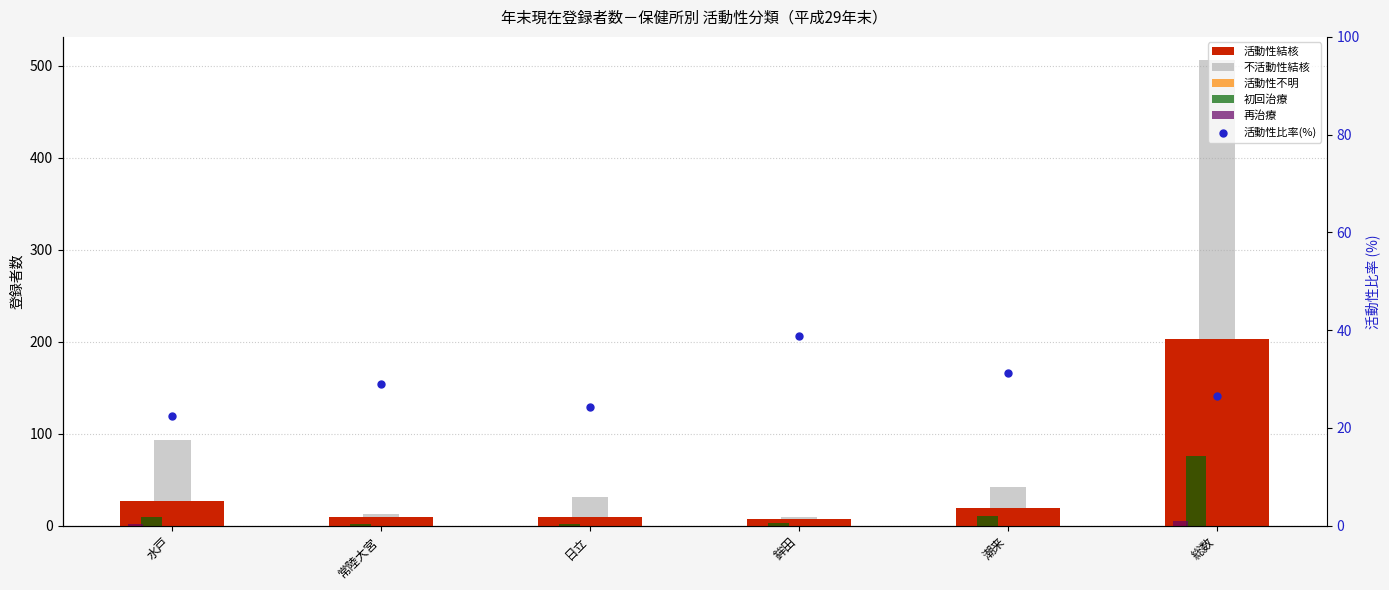

At which category is the sum across all series the highest?

総数